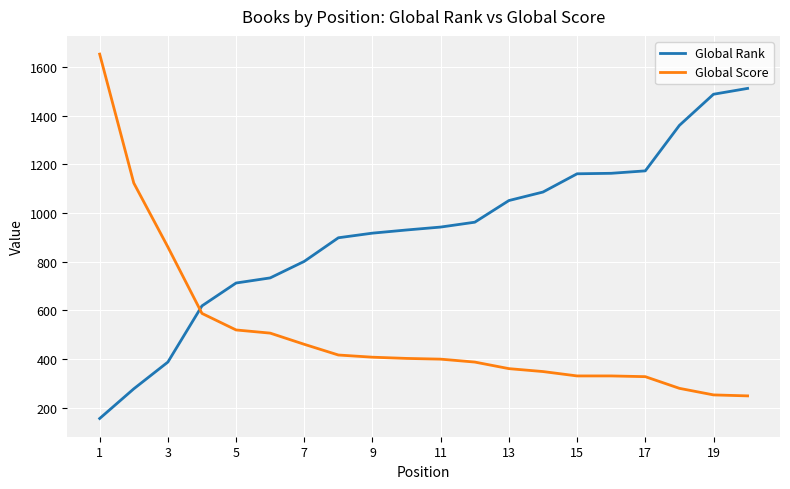

True or false: Global Score and Global Rank cross at least once.

True